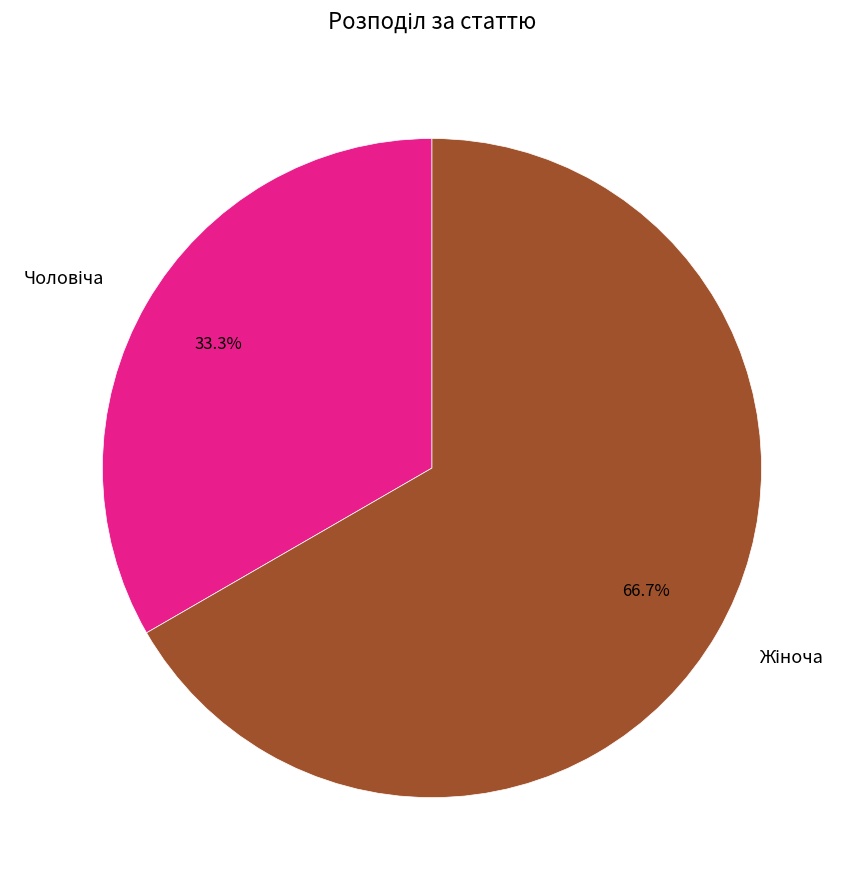

Does any single category account for the majority?

Yes